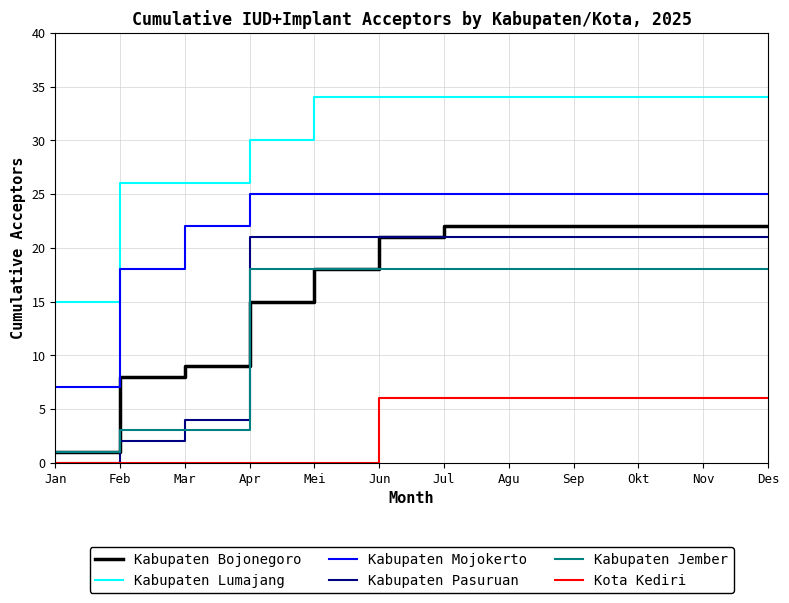

What is the spread (max minus min) of values at Jan?

15